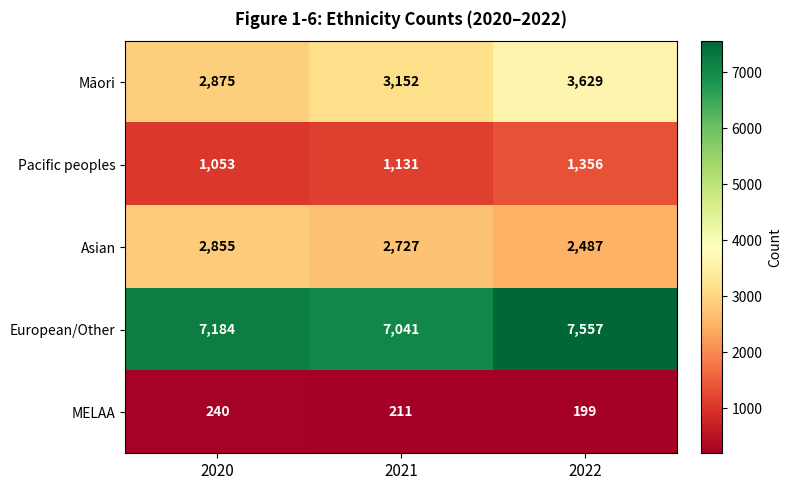

Which category has the lowest value across all series?

2022